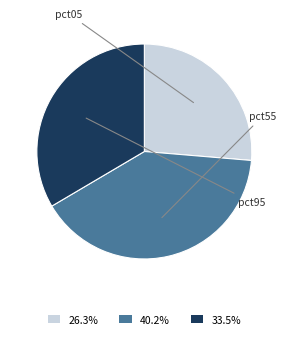

Does any single category account for the majority?

No